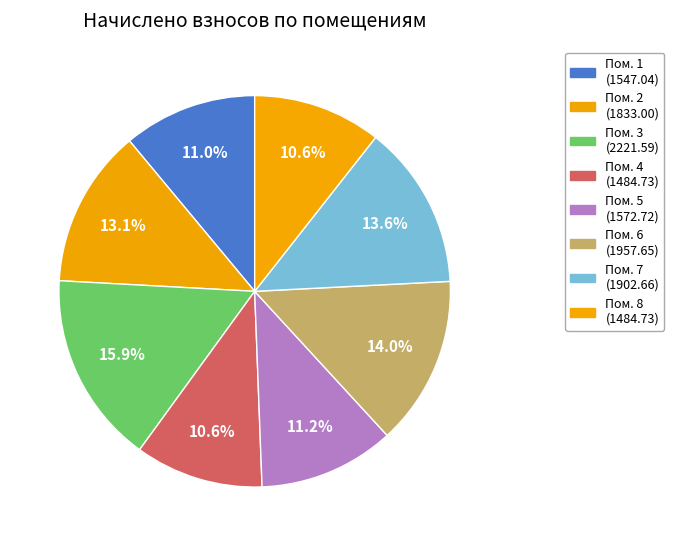

Rank the categories by value from lowest to highest.

4, 8, 1, 5, 2, 7, 6, 3